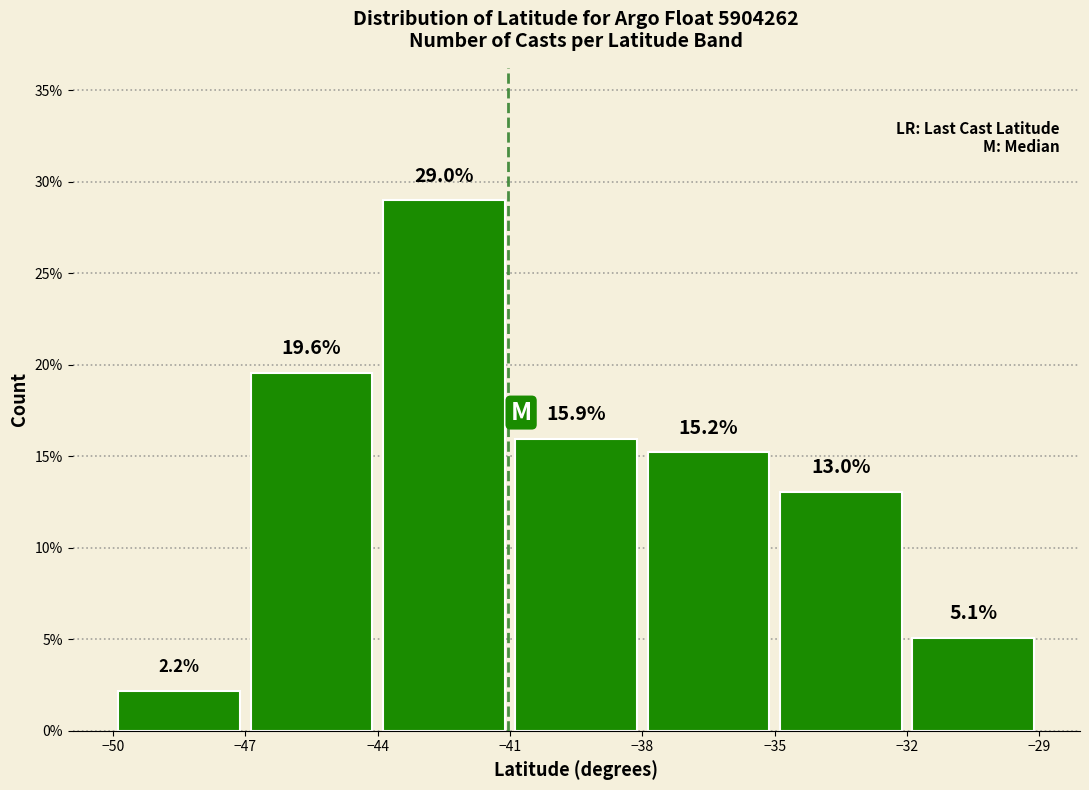

Over which range of the x-axis is the bar tallest?

-44 to -41